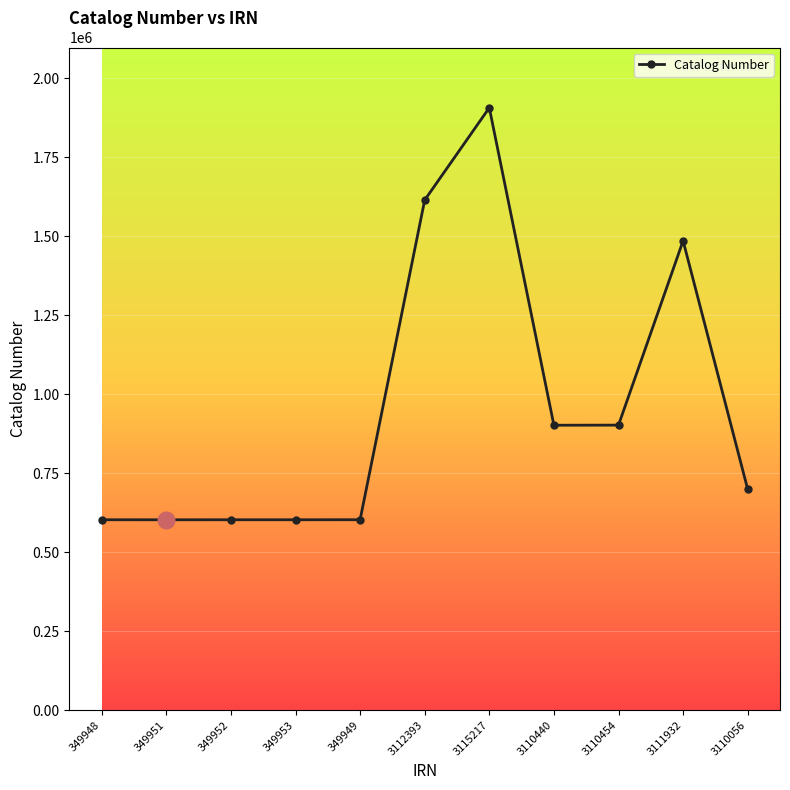

What is the sum of the values at 349948 and 3110440?

1504645